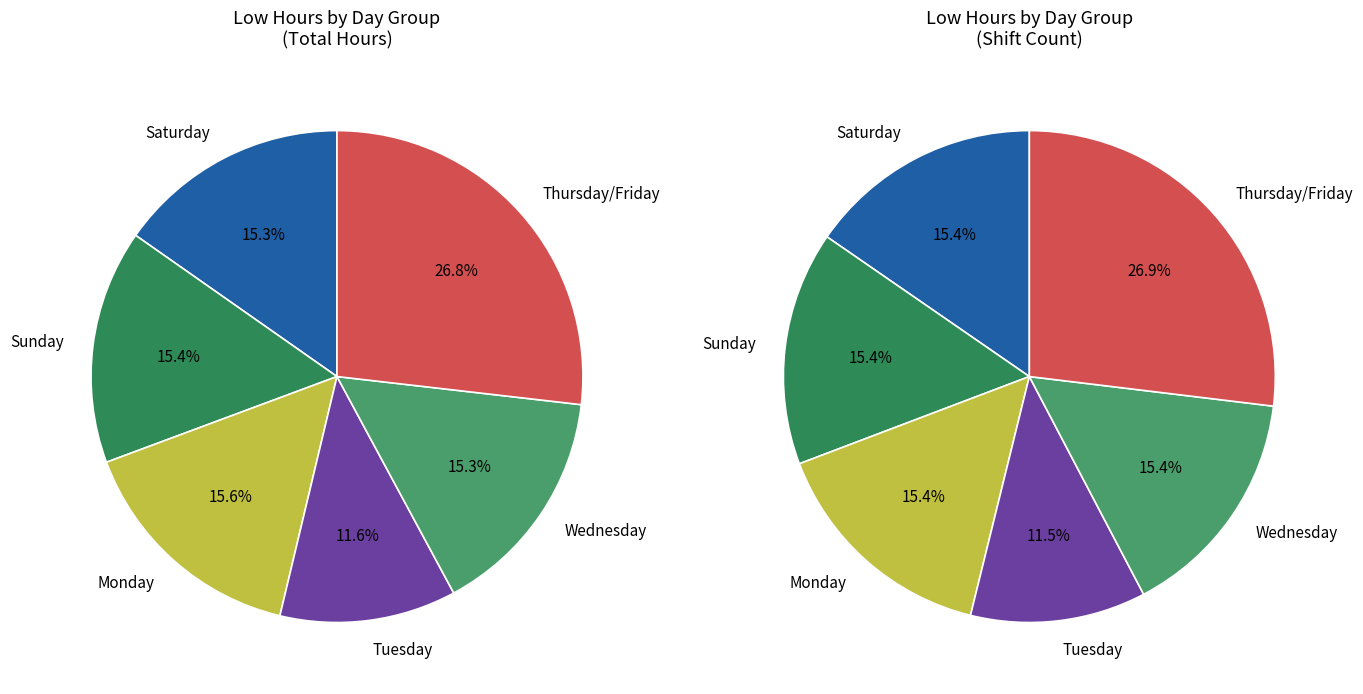

True or false: 14-Thu accounts for 1% of the total.

False